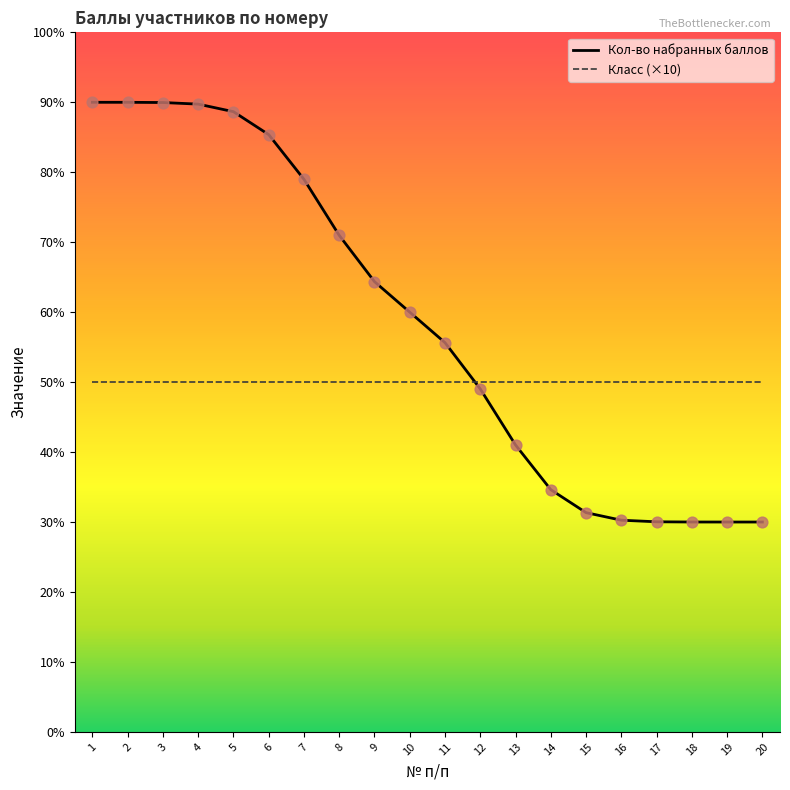

Between 2 and 9, which series saw the biggest shift?

Кол-во набранных баллов